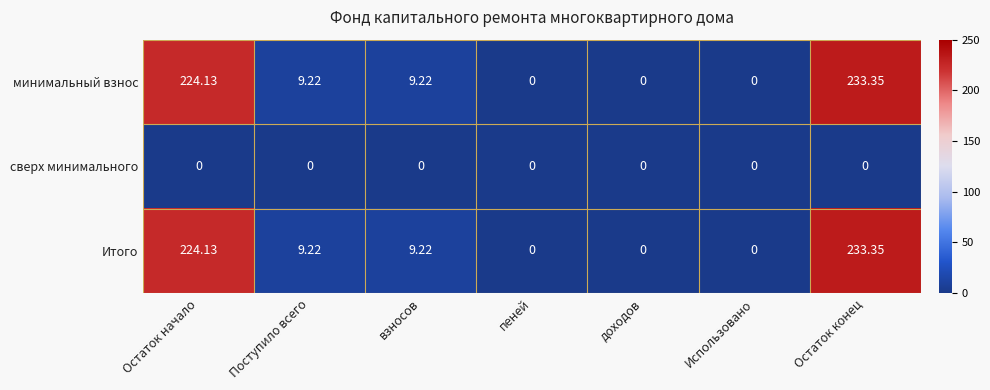

At which category is the sum across all series the highest?

Остаток конец